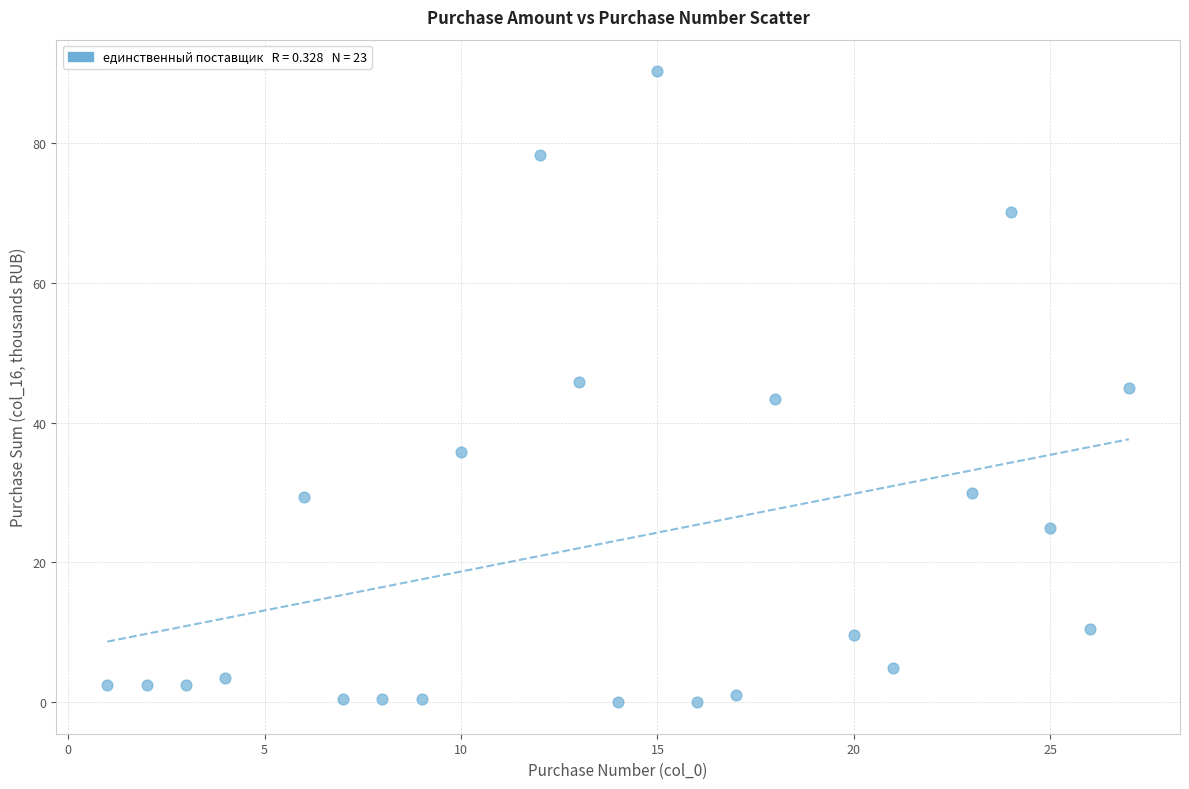

What is the range of X values (max minus min)?

26.0